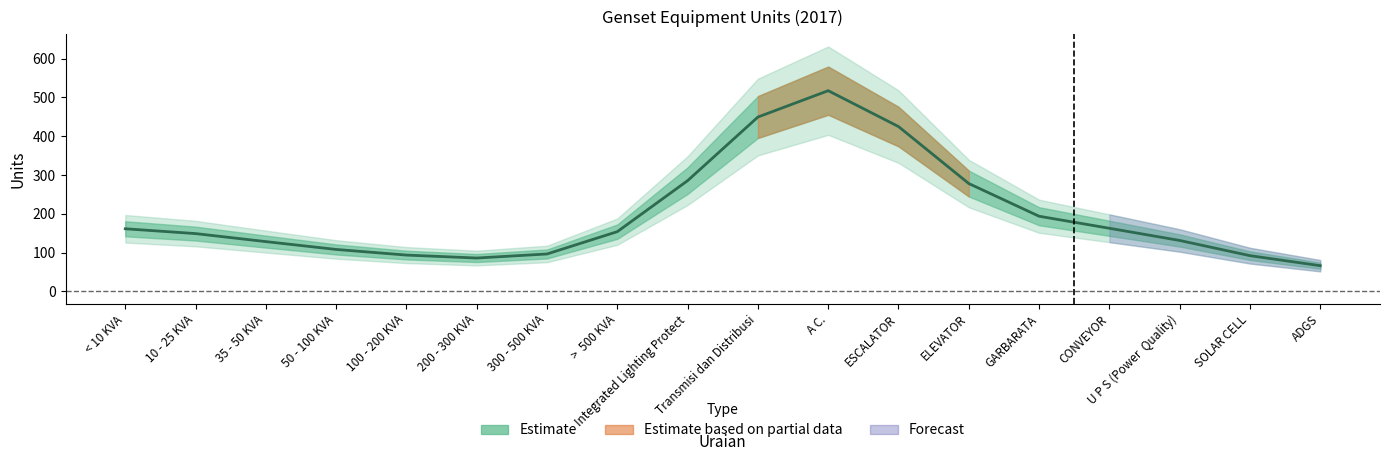

True or false: the data shows 149.2 at 10 - 25 KVA.

True